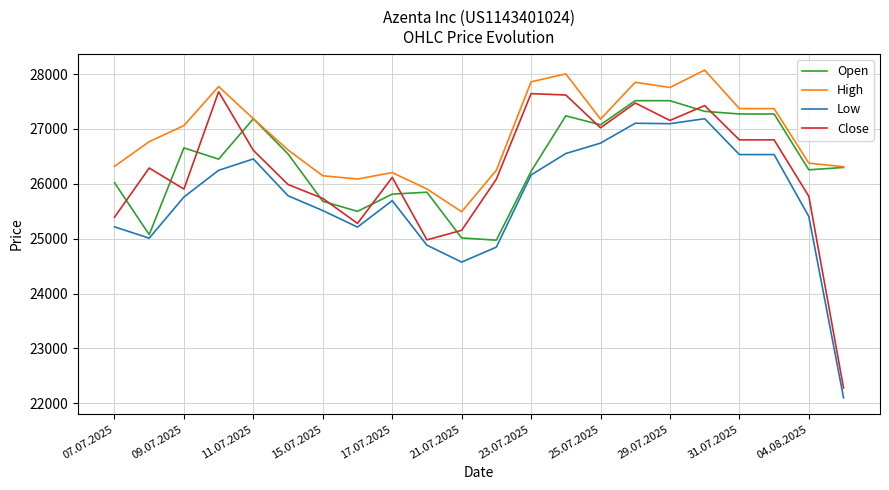

What is the sum of all Open values?

580747